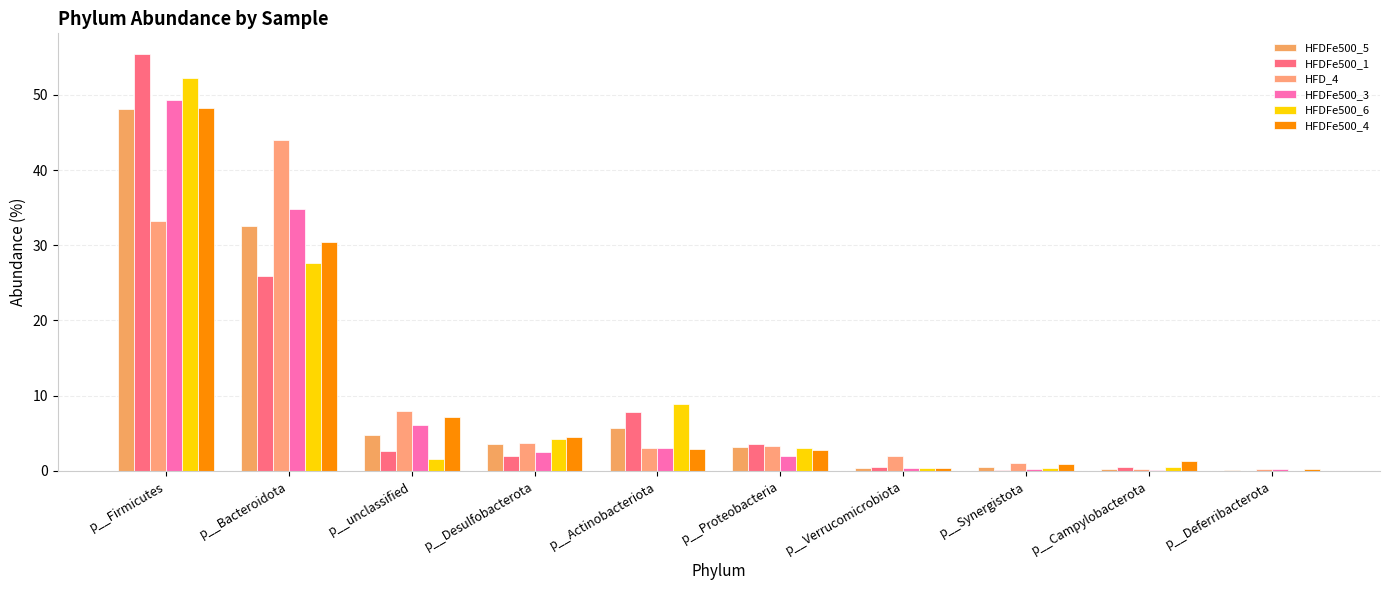

At which category is the sum across all series the highest?

p__Firmicutes